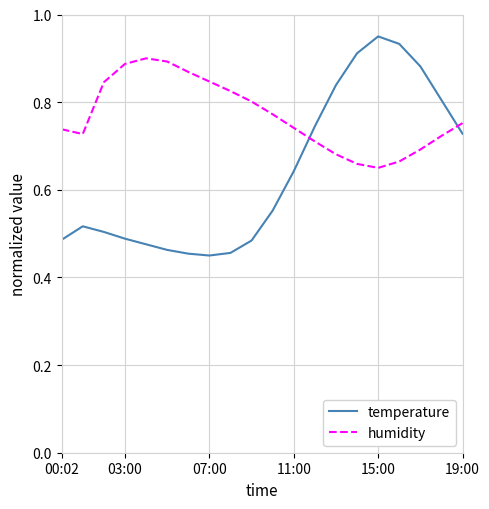

Which series has the largest total across all categories?

humidity